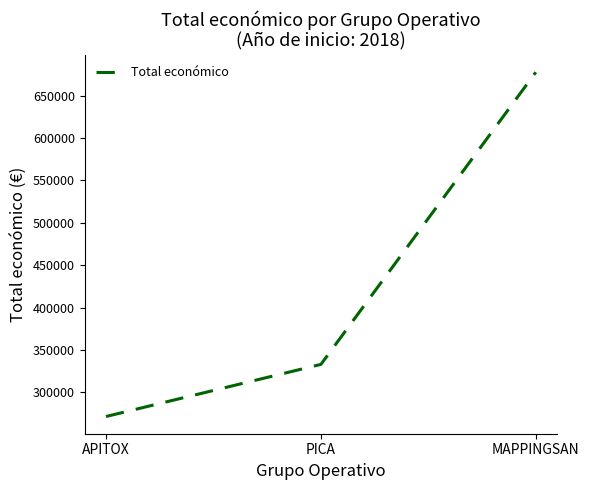

How many distinct data groups are displayed?

1